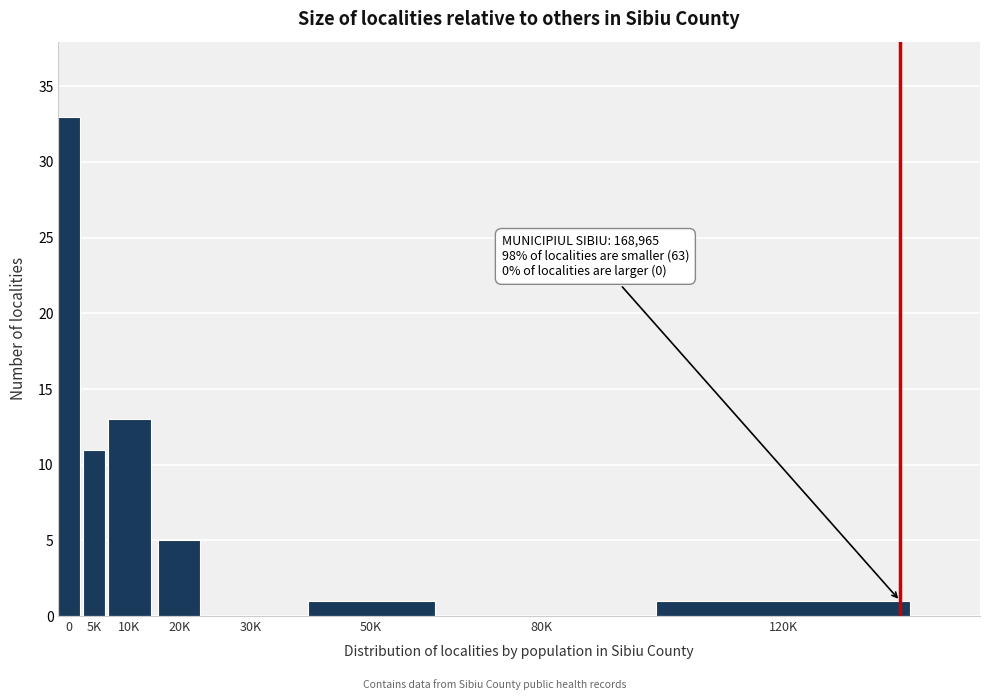

Reading left to right, what are all the values shown in this chart?

0=33	5K=11	10K=13	20K=5	30K=0	50K=1	80K=0	120K=1